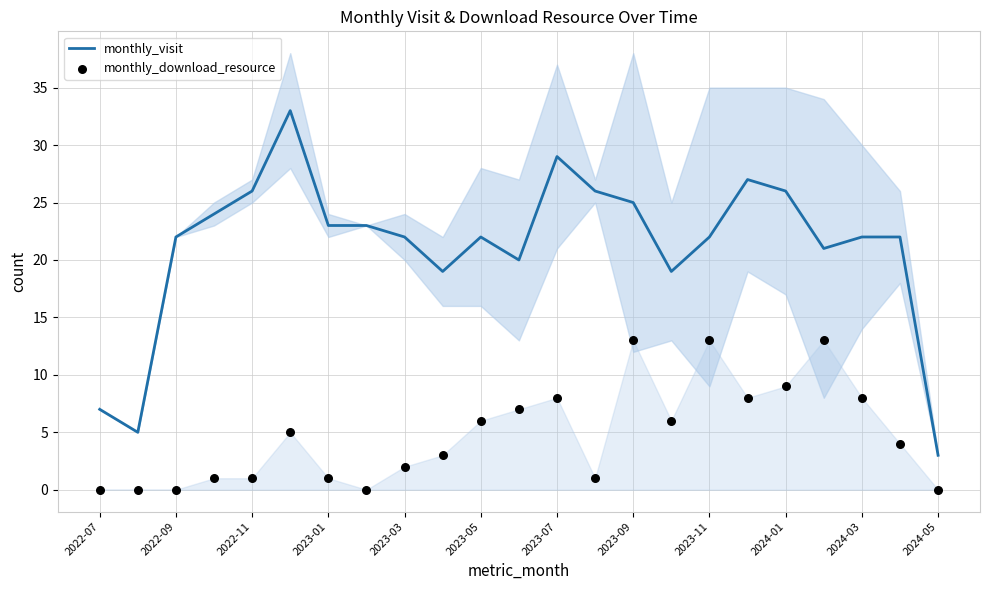

Which series has the largest Y range (max minus min)?

monthly_visit